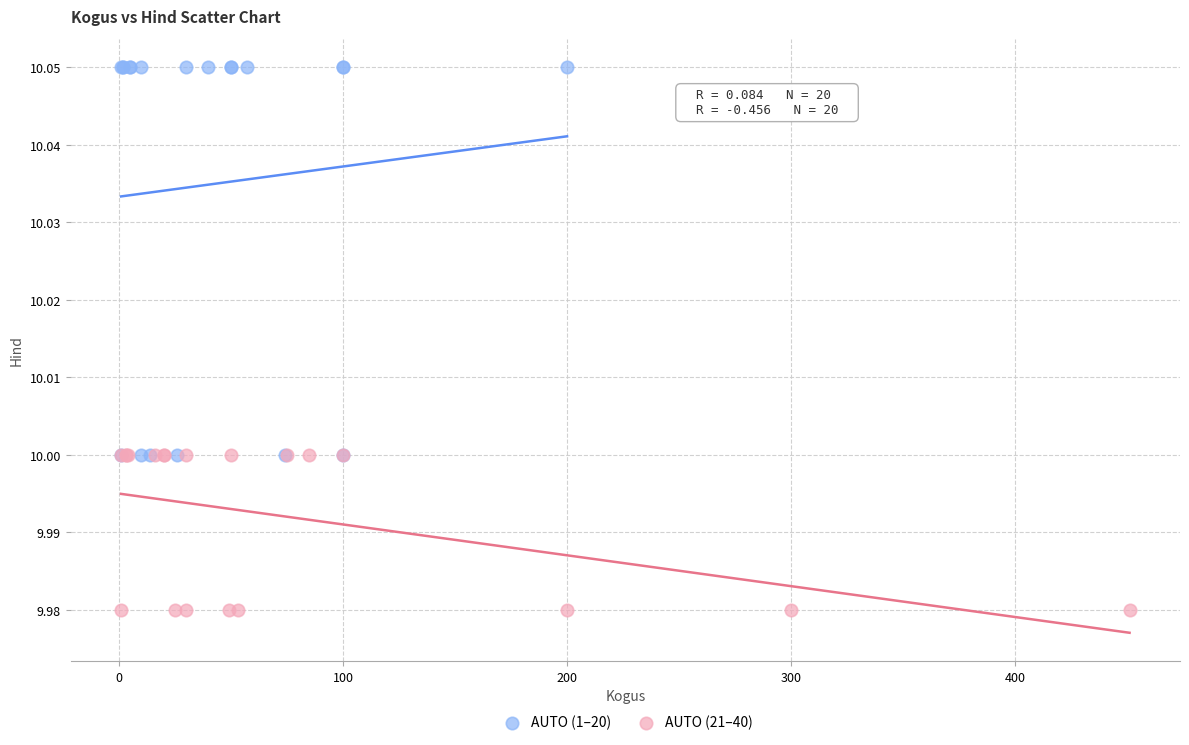

Which series contains the highest Y value?

AUTO (1–20)